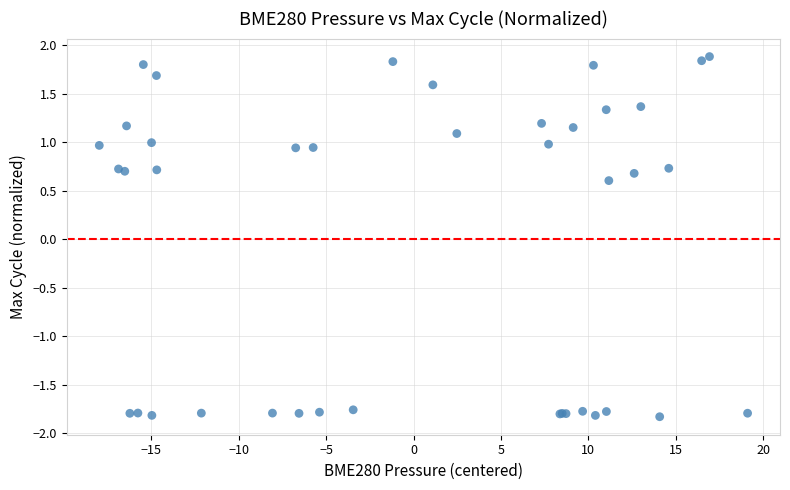

What Y value in the scatter plot is closest to 0?

0.6